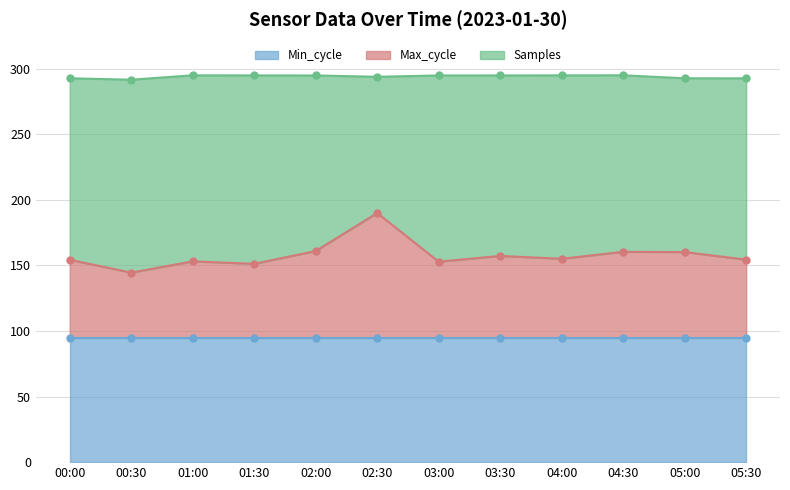

True or false: Max_cycle and Samples cross at least once.

False